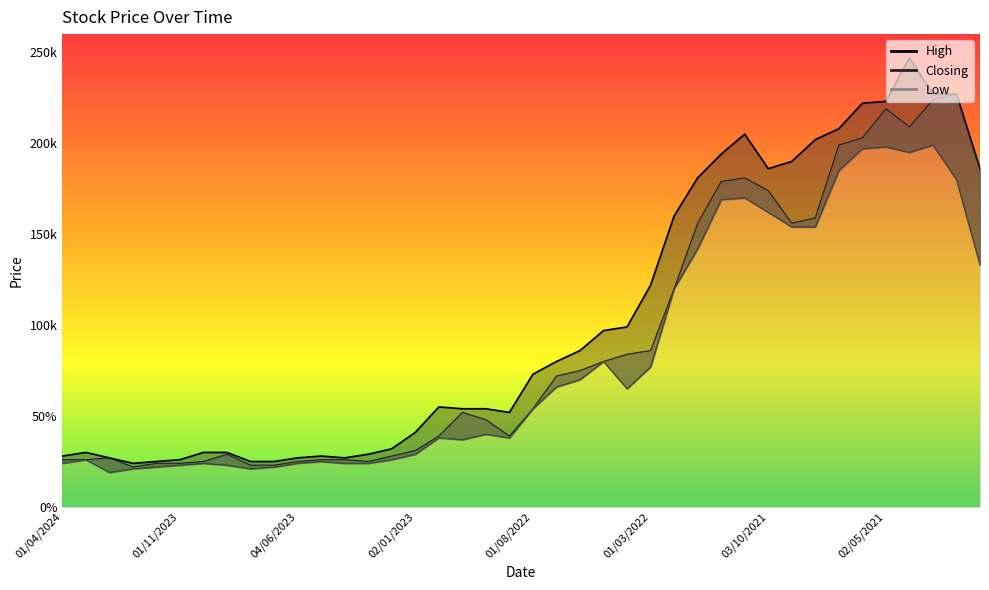

Reading left to right, transcribe all the data shown in this chart.

High: 01/04/2024=0.3	03/03/2024=0.3	01/02/2024=0.3	02/01/2024=0.2	03/12/2023=0.2	01/11/2023=0.3	01/10/2023=0.3	03/09/2023=0.3	01/08/2023=0.2	02/07/2023=0.2	04/06/2023=0.3	01/05/2023=0.3	02/04/2023=0.3	01/03/2023=0.3	01/02/2023=0.3	02/01/2023=0.4	01/12/2022=0.6	01/11/2022=0.5	02/10/2022=0.5	01/09/2022=0.5	01/08/2022=0.7	03/07/2022=0.8	01/06/2022=0.9	08/05/2022=1.0	03/04/2022=1.0	01/03/2022=1.2	01/02/2022=1.6	02/01/2022=1.8	01/12/2021=1.9	01/11/2021=2.0	03/10/2021=1.9	01/09/2021=1.9	01/08/2021=2.0	01/07/2021=2.1	01/06/2021=2.2	02/05/2021=2.2	01/04/2021=2.5	01/03/2021=2.3	01/02/2021=2.3	03/01/2021=1.9
Closing: 01/04/2024=0.3	03/03/2024=0.3	01/02/2024=0.3	02/01/2024=0.2	03/12/2023=0.2	01/11/2023=0.2	01/10/2023=0.2	03/09/2023=0.3	01/08/2023=0.2	02/07/2023=0.2	04/06/2023=0.2	01/05/2023=0.3	02/04/2023=0.3	01/03/2023=0.2	01/02/2023=0.3	02/01/2023=0.3	01/12/2022=0.4	01/11/2022=0.5	02/10/2022=0.5	01/09/2022=0.4	01/08/2022=0.5	03/07/2022=0.7	01/06/2022=0.8	08/05/2022=0.8	03/04/2022=0.8	01/03/2022=0.9	01/02/2022=1.2	02/01/2022=1.6	01/12/2021=1.8	01/11/2021=1.8	03/10/2021=1.7	01/09/2021=1.6	01/08/2021=1.6	01/07/2021=2.0	01/06/2021=2.0	02/05/2021=2.2	01/04/2021=2.1	01/03/2021=2.2	01/02/2021=2.3	03/01/2021=1.9
Low: 01/04/2024=0.2	03/03/2024=0.3	01/02/2024=0.2	02/01/2024=0.2	03/12/2023=0.2	01/11/2023=0.2	01/10/2023=0.2	03/09/2023=0.2	01/08/2023=0.2	02/07/2023=0.2	04/06/2023=0.2	01/05/2023=0.2	02/04/2023=0.2	01/03/2023=0.2	01/02/2023=0.3	02/01/2023=0.3	01/12/2022=0.4	01/11/2022=0.4	02/10/2022=0.4	01/09/2022=0.4	01/08/2022=0.5	03/07/2022=0.7	01/06/2022=0.7	08/05/2022=0.8	03/04/2022=0.7	01/03/2022=0.8	01/02/2022=1.2	02/01/2022=1.4	01/12/2021=1.7	01/11/2021=1.7	03/10/2021=1.6	01/09/2021=1.5	01/08/2021=1.5	01/07/2021=1.9	01/06/2021=2.0	02/05/2021=2.0	01/04/2021=1.9	01/03/2021=2.0	01/02/2021=1.8	03/01/2021=1.3